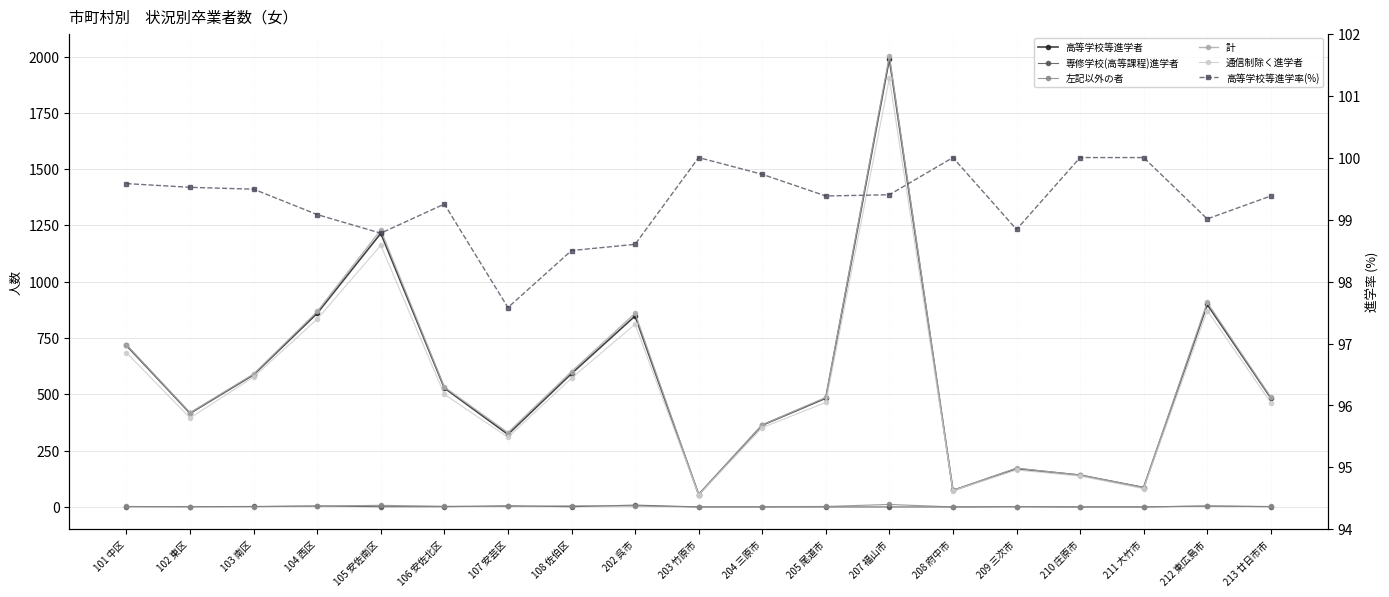

How many intersections are there between 専修学校(高等課程)進学者 and 左記以外の者?

3